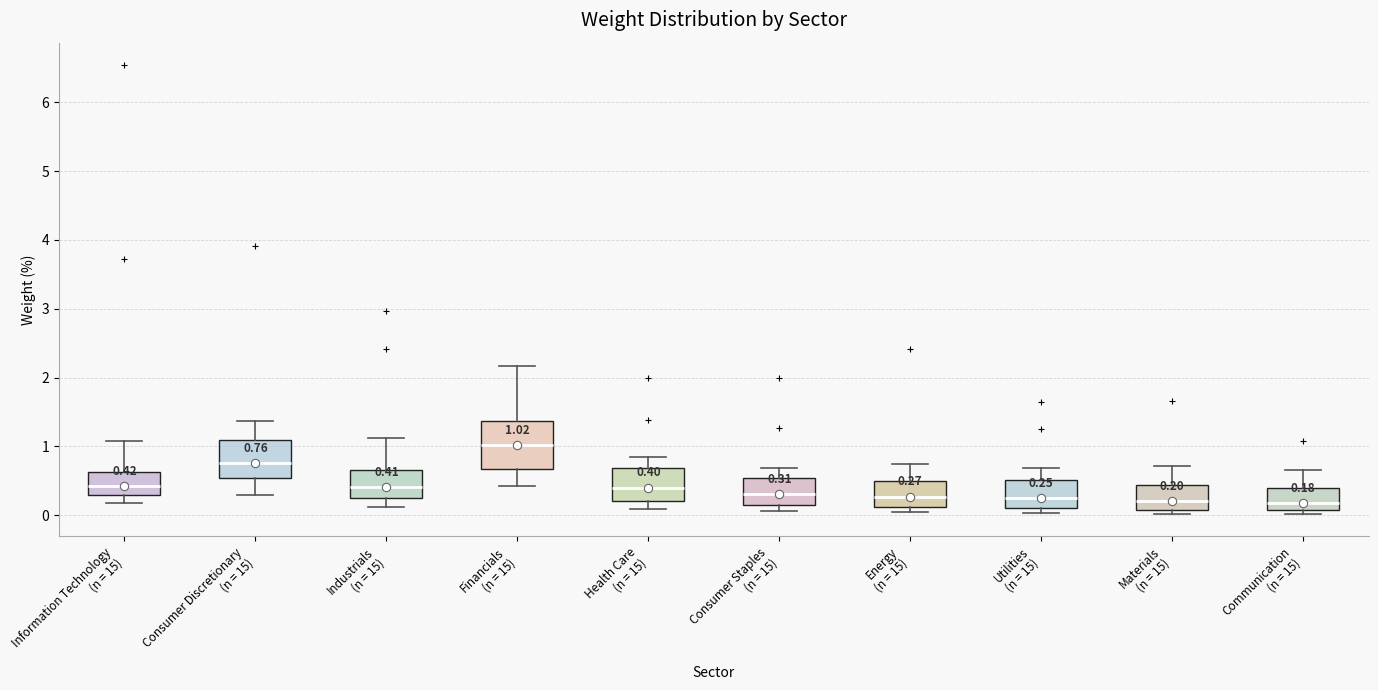

Comparing the boxes themselves (not the whiskers), which one is the tallest?

Financials (n = 15)